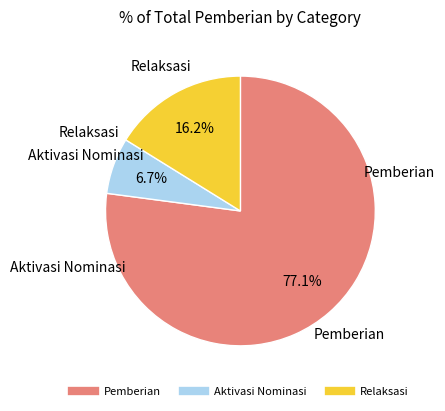

To the nearest percent, what is the average slice percentage?

33%